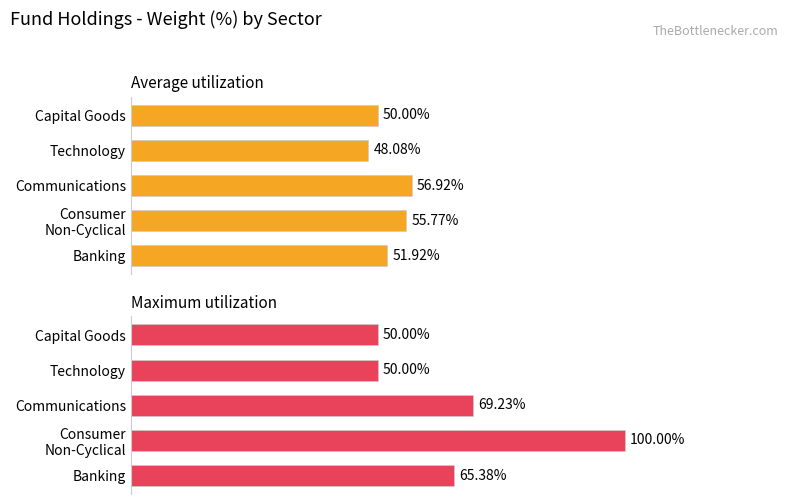

Reading left to right, transcribe all the data shown in this chart.

Average utilization: 51.9	55.8	56.9	48.1	50.0
Maximum utilization: 65.4	100.0	69.2	50.0	50.0